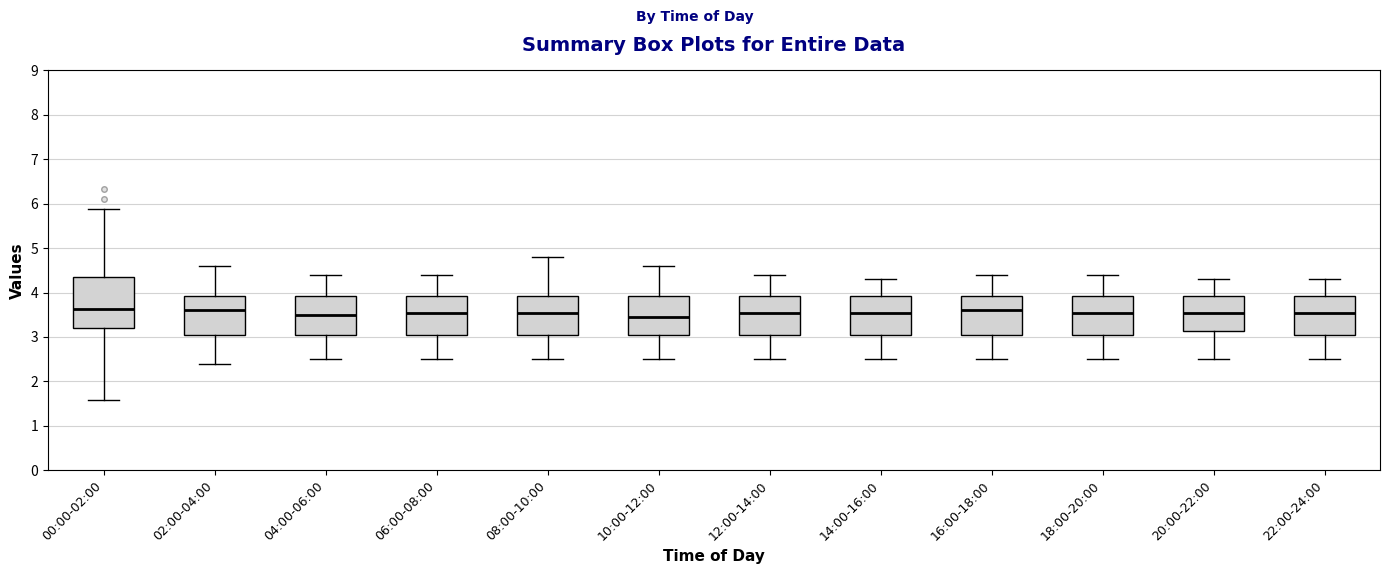

Reading left to right, read every box against the y-axis: the position of its median line, the range the box covers, and the ends of its whiskers. The values are not printed on the chart, so give them approximately, as read against the axis.

00:00-02:00: median 3.6, box 3.2 to 4.4, whiskers 1.6 to 5.9
02:00-04:00: median 3.6, box 3.1 to 3.9, whiskers 2.4 to 4.6
04:00-06:00: median 3.5, box 3.1 to 3.9, whiskers 2.5 to 4.4
06:00-08:00: median 3.6, box 3.1 to 3.9, whiskers 2.5 to 4.4
08:00-10:00: median 3.6, box 3.1 to 3.9, whiskers 2.5 to 4.8
10:00-12:00: median 3.5, box 3.1 to 3.9, whiskers 2.5 to 4.6
12:00-14:00: median 3.6, box 3.1 to 3.9, whiskers 2.5 to 4.4
14:00-16:00: median 3.6, box 3.1 to 3.9, whiskers 2.5 to 4.3
16:00-18:00: median 3.6, box 3.1 to 3.9, whiskers 2.5 to 4.4
18:00-20:00: median 3.6, box 3.1 to 3.9, whiskers 2.5 to 4.4
20:00-22:00: median 3.6, box 3.1 to 3.9, whiskers 2.5 to 4.3
22:00-24:00: median 3.6, box 3.1 to 3.9, whiskers 2.5 to 4.3